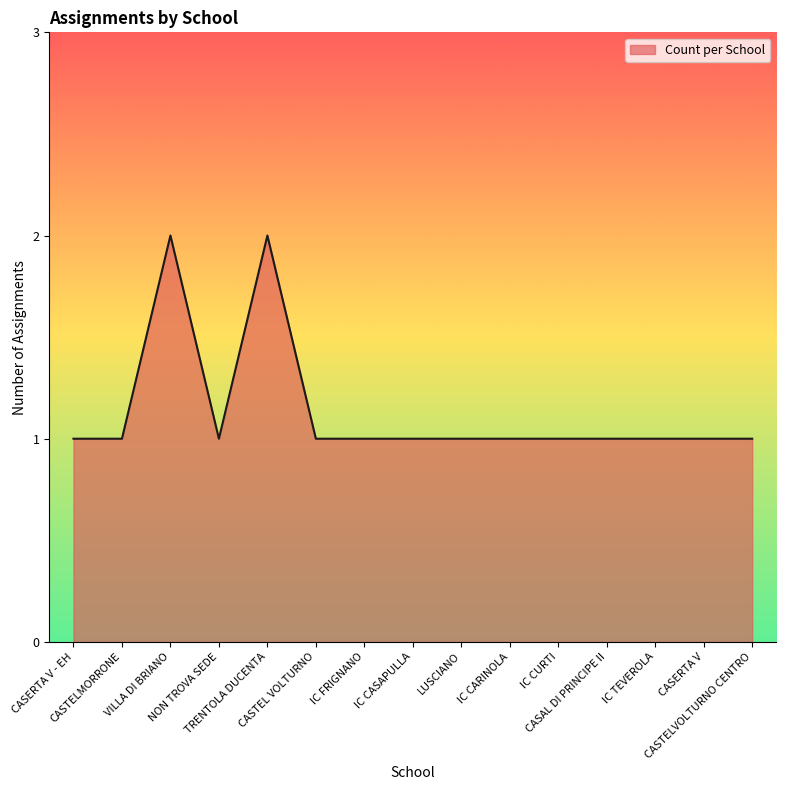

The value at CASTELVOLTURNO CENTRO is 2. True or false?

False